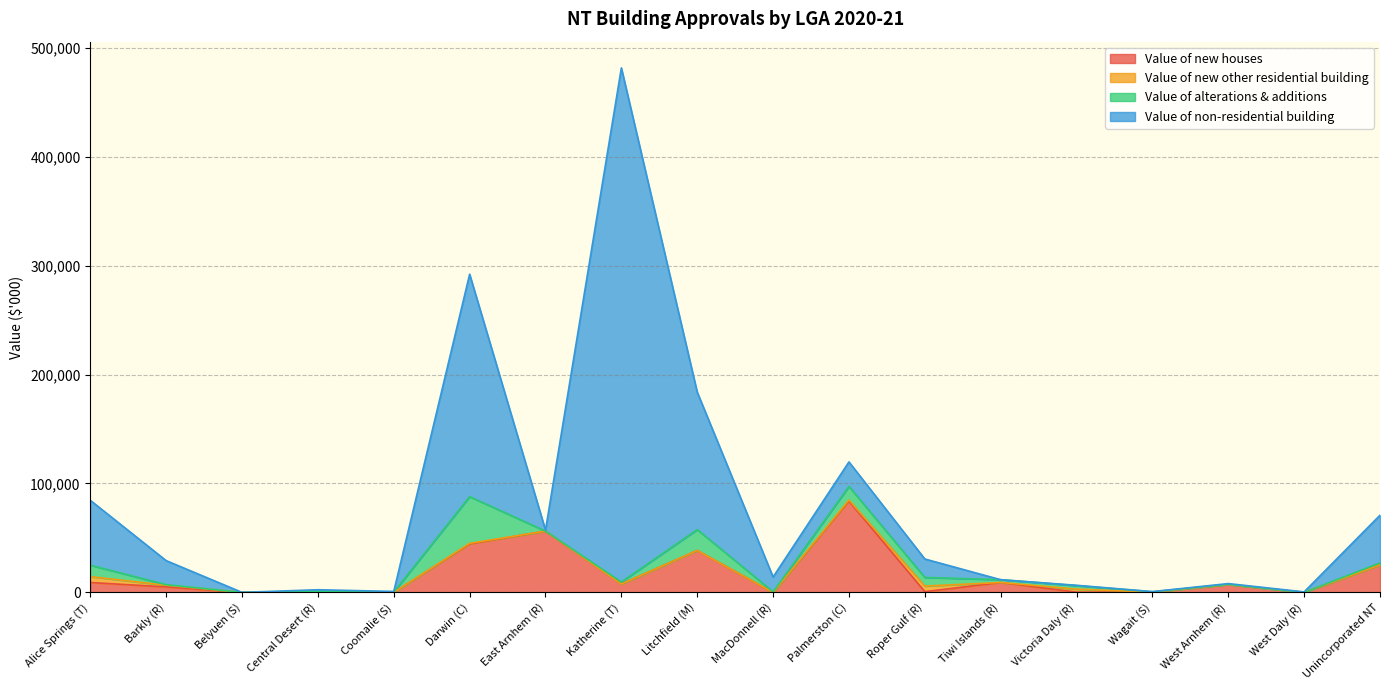

Does the chart display data point markers on the line(s)?

No